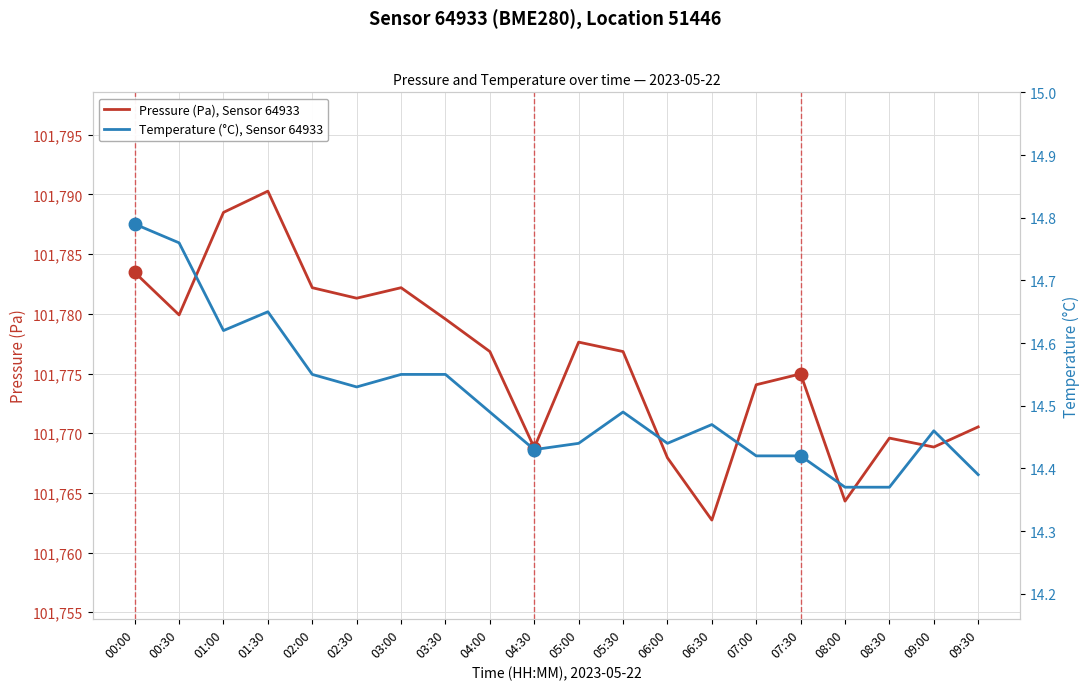

Which has a higher value, 05:00 or 07:00?

05:00